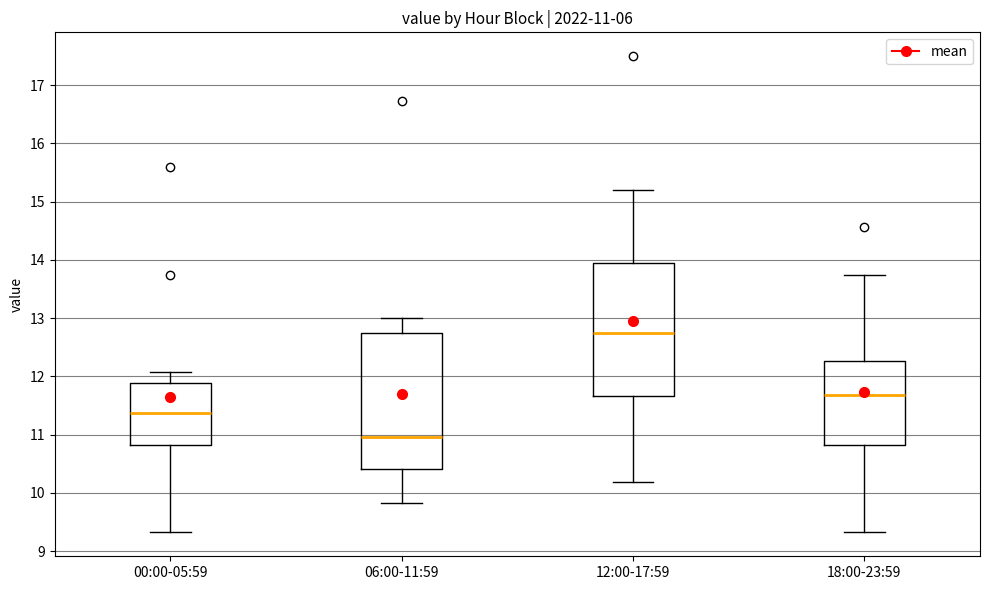

Which box has the highest median line?

12:00-17:59